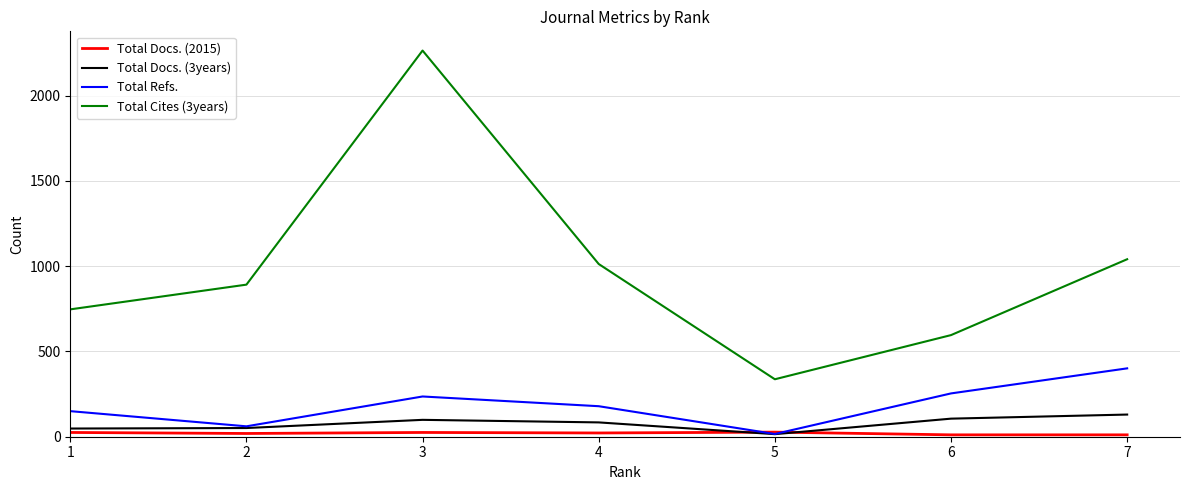

Which category has the lowest value in the Total Docs. (3years) series?

5